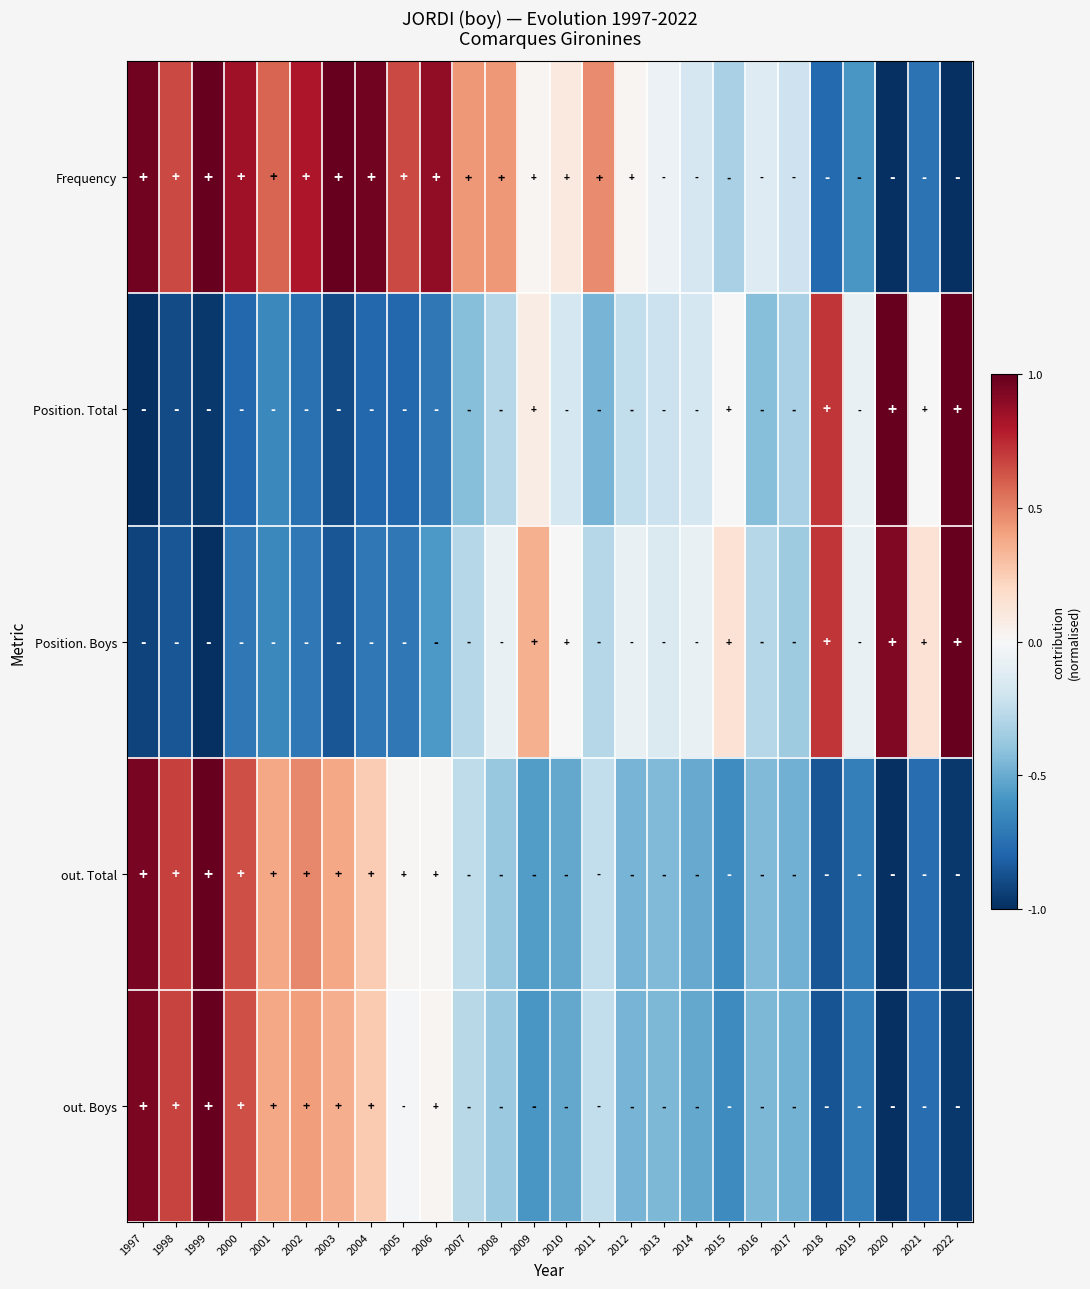

Which series has the largest total across all categories?

Frequency